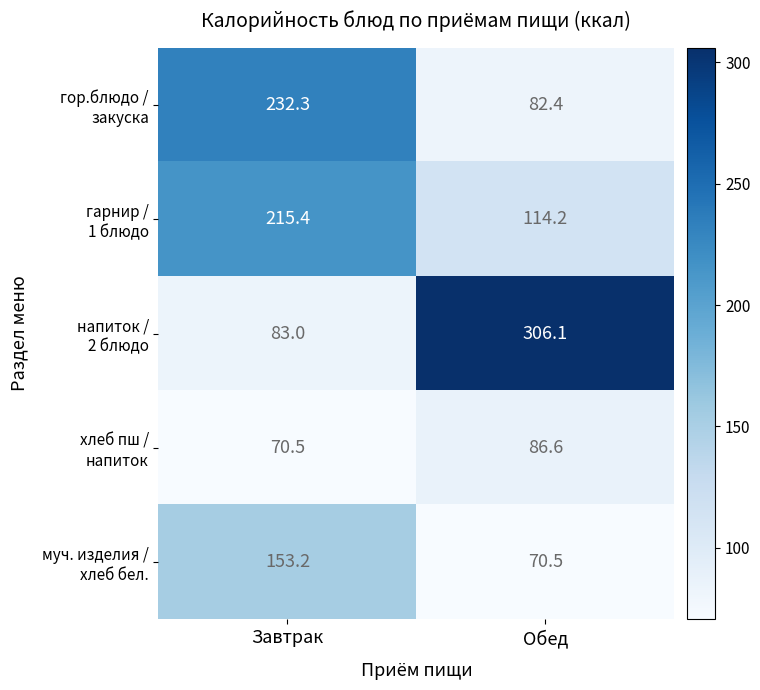

What is the maximum value shown in the chart?

306.1